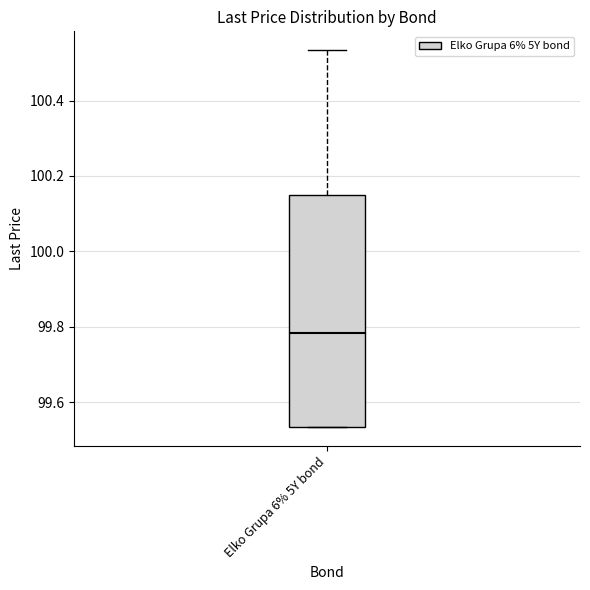

Transcribe this box plot: give where the median line is, the range the box spans, and where the two whiskers end, as read against the y-axis. The values are not printed on the chart, so give them approximately, as read against the axis.

median 99.78, box 99.54 to 100.16, whiskers 99.54 to 100.54